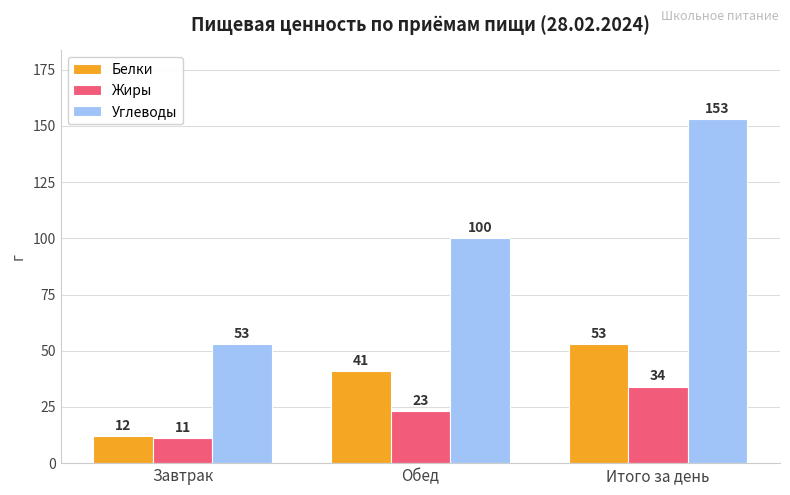

Rank the series at Завтрак from lowest to highest value.

Жиры, Белки, Углеводы